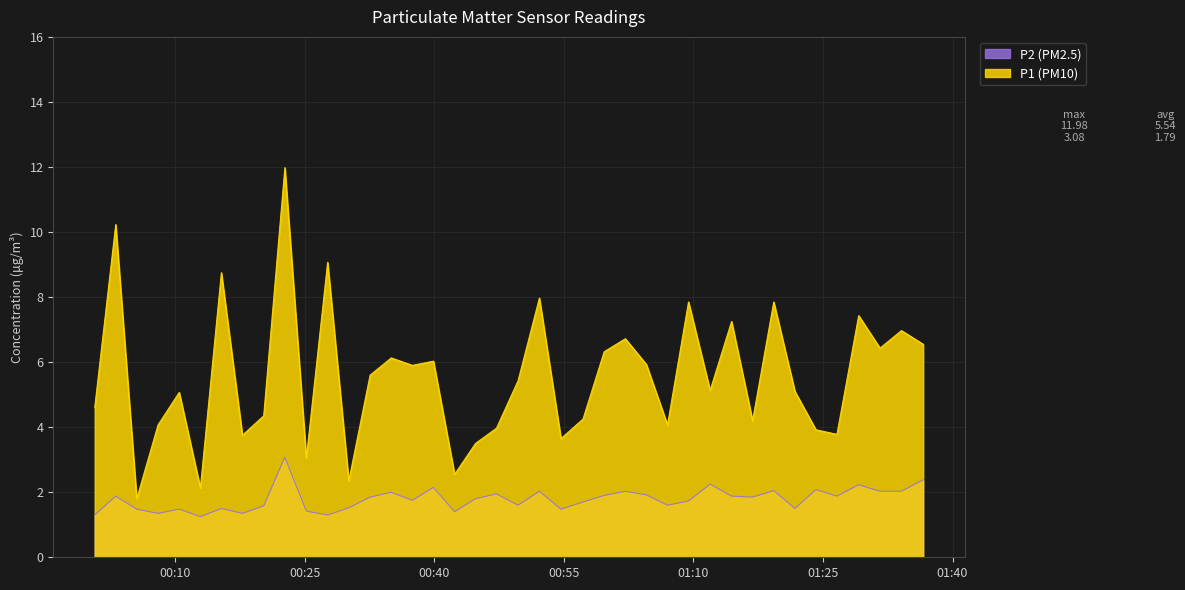

Which series has the widest spread of values?

P1 (PM10)